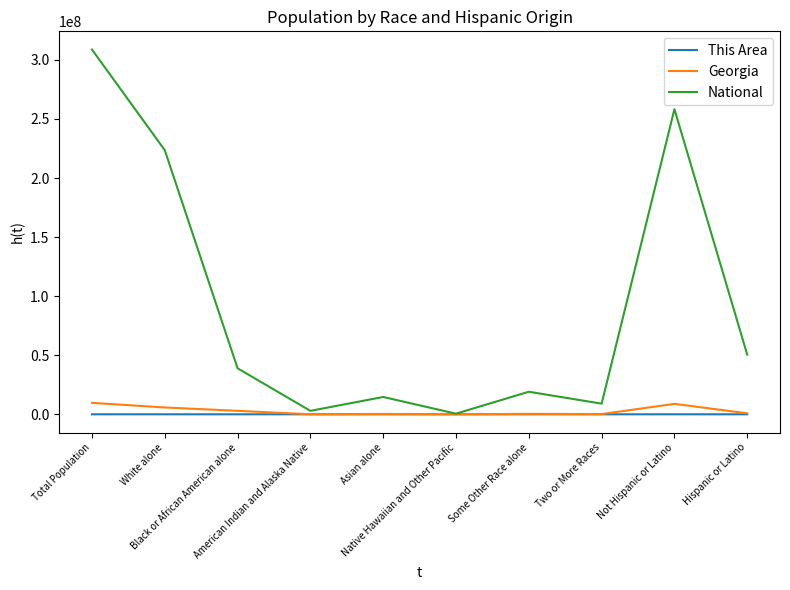

Which series has the largest total across all categories?

National